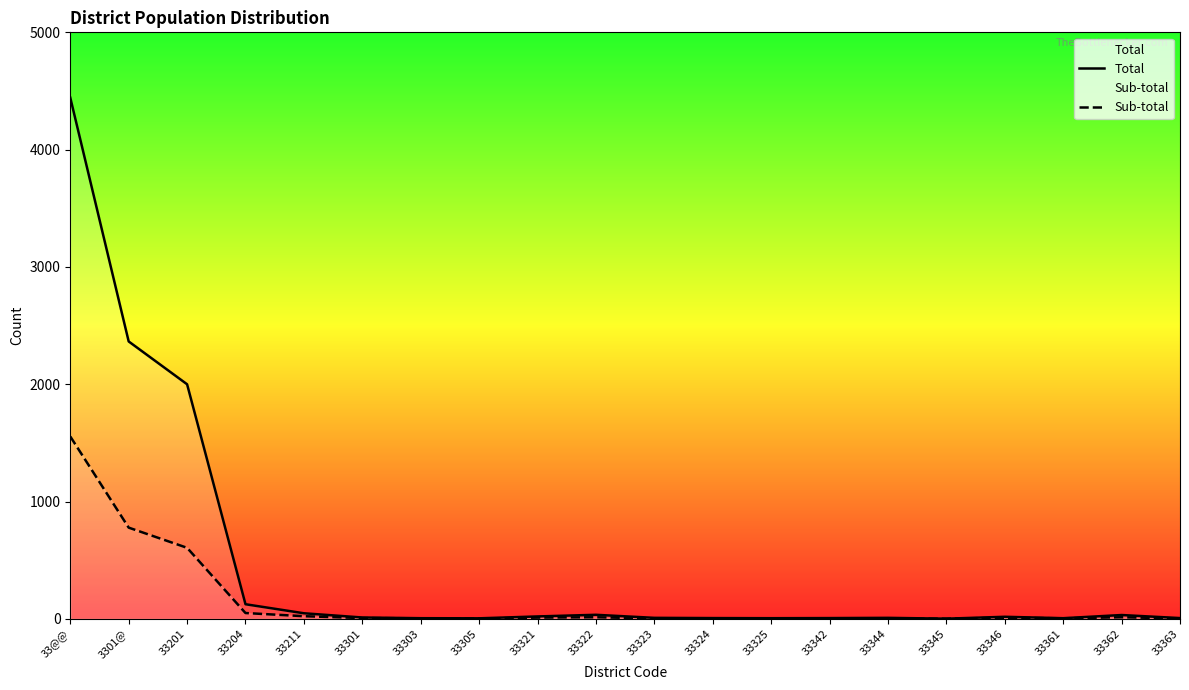

True or false: Total has a value of 12 at 33301.

True